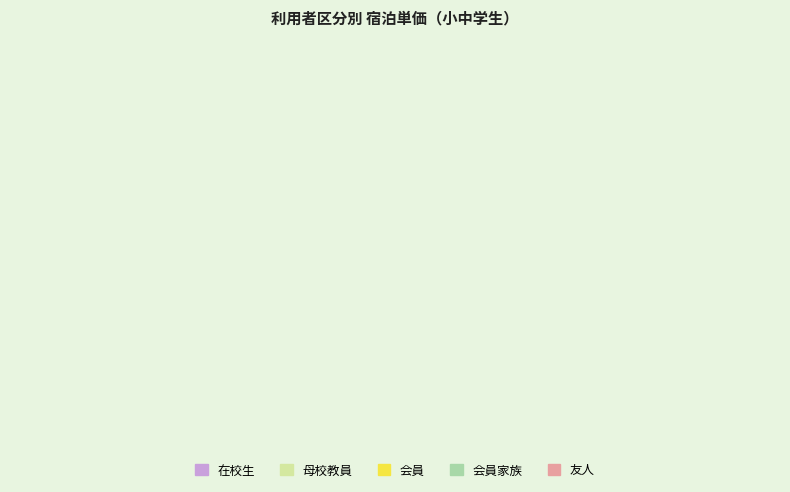

The 友人 slice represents 19% of the pie. True or false?

False